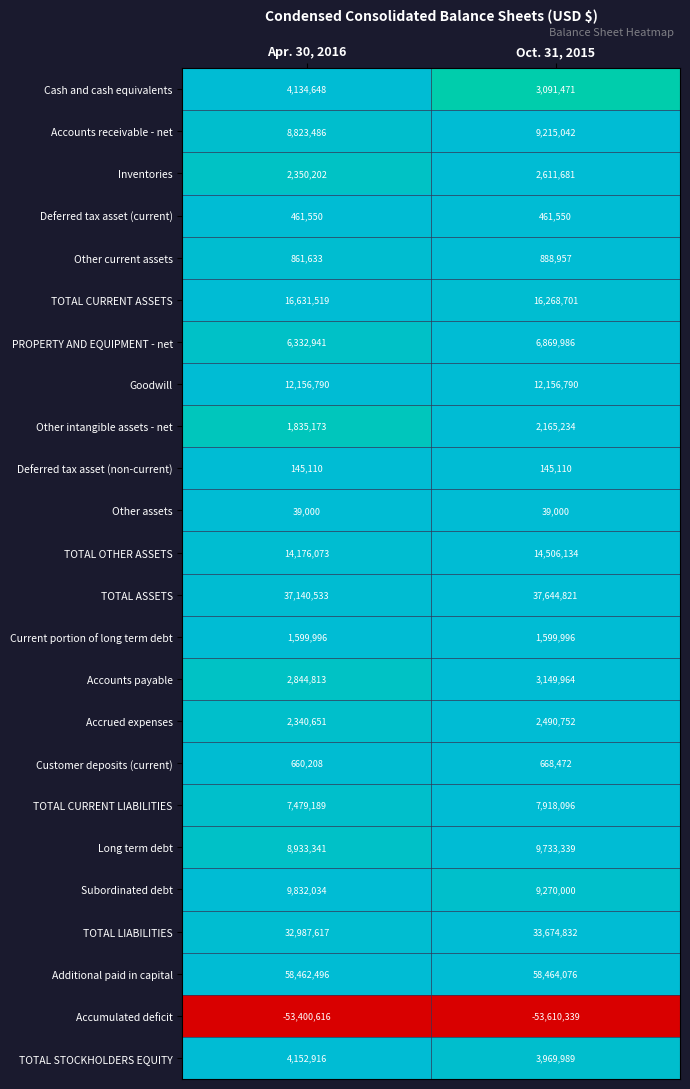

The Other current assets series shows 442563 at Apr. 30, 2016. True or false?

False